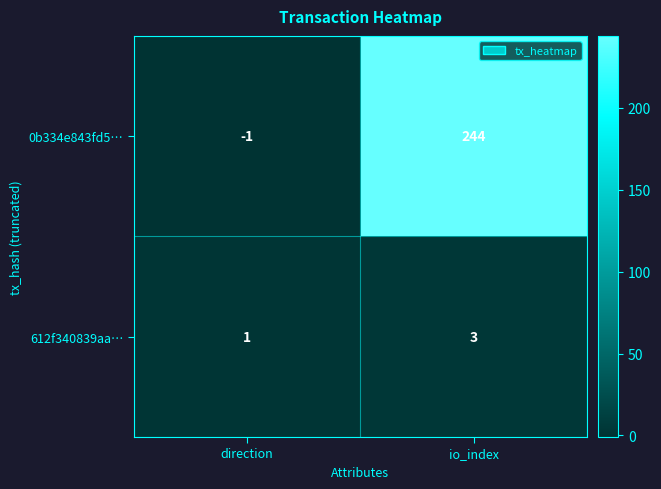

At which category is the sum across all series the highest?

io_index